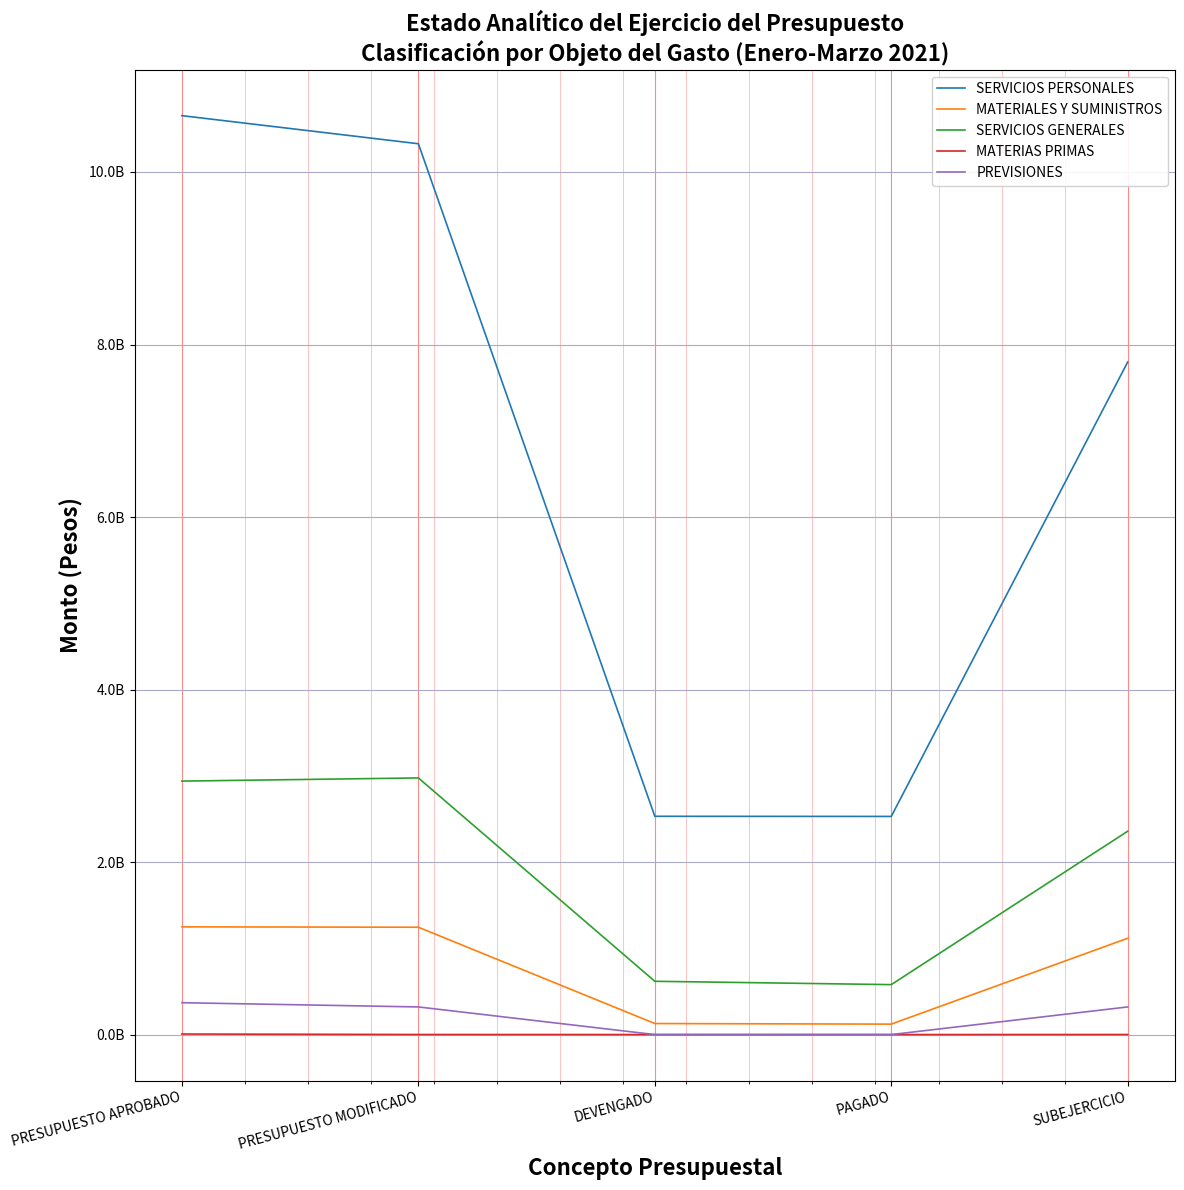

Is this an area chart (filled region under the line)?

No